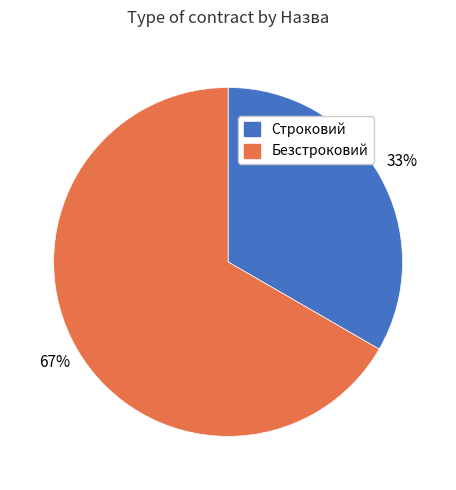

Which has a higher value, Безстроковий or Строковий?

Безстроковий